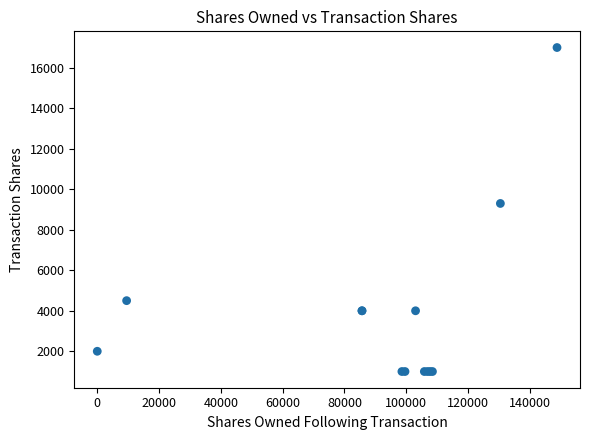

What Y value in the scatter plot is closest to 9000?

9300